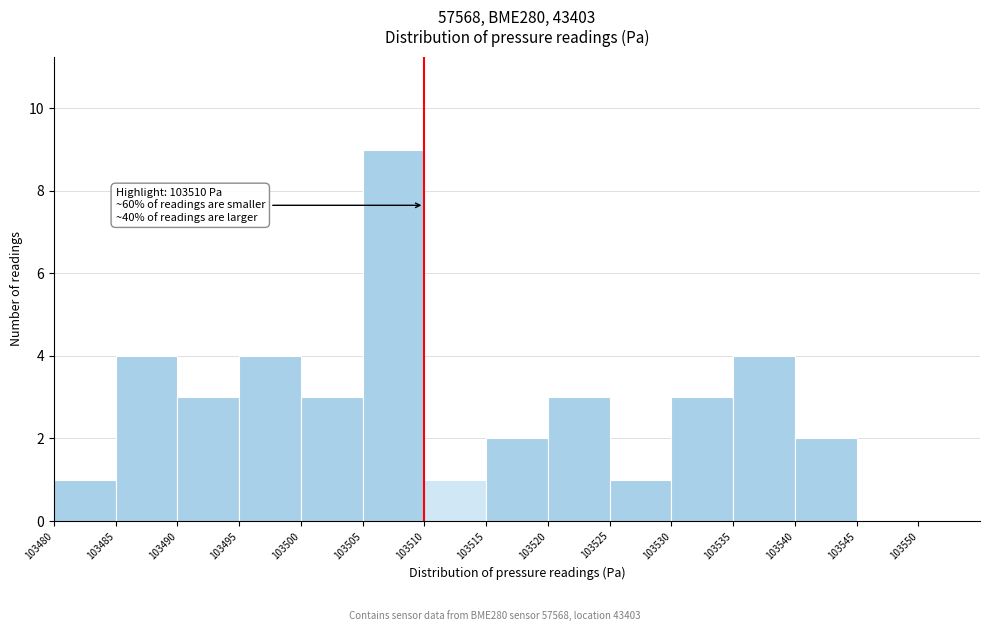

Which range on the x-axis has the tallest bar?

103505 to 103510